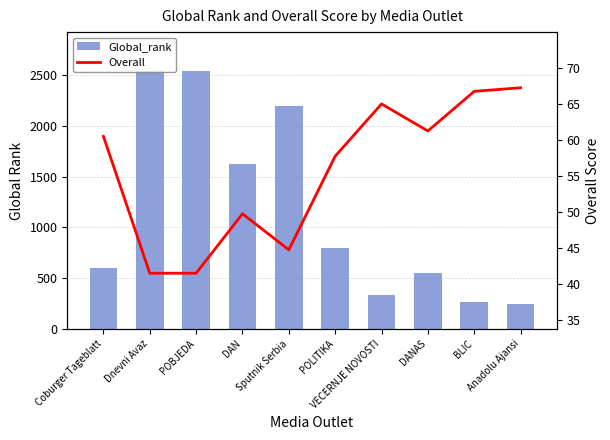

What is the difference between the highest and lowest values at POLITIKA?

739.2